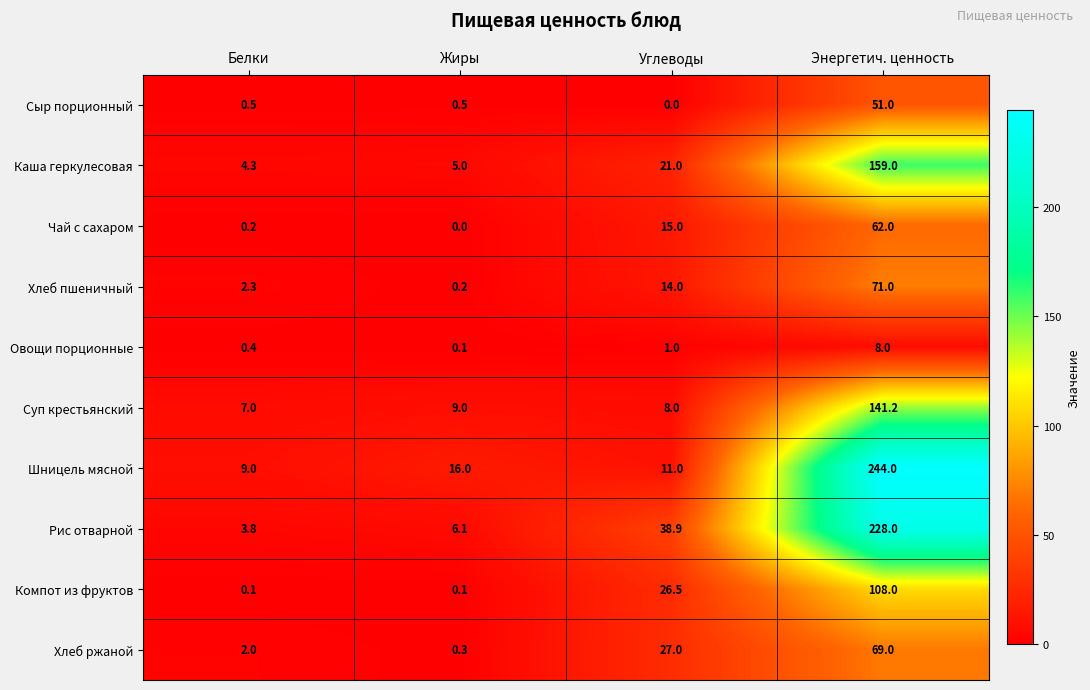

The Шницель мясной series shows 348.7 at Энергетич. ценность. True or false?

False